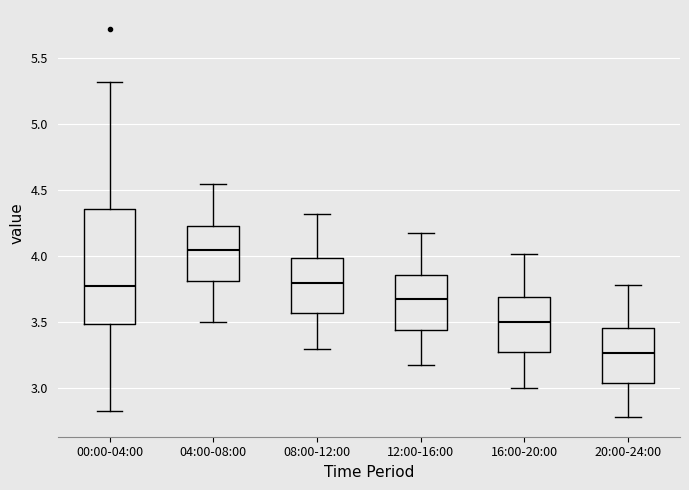

Reading left to right, read every box against the y-axis: the position of its median line, the range the box covers, and the ends of its whiskers. The values are not printed on the chart, so give them approximately, as read against the axis.

00:00-04:00: median 3.80, box 3.50 to 4.35, whiskers 2.85 to 5.30
04:00-08:00: median 4.05, box 3.80 to 4.25, whiskers 3.50 to 4.55
08:00-12:00: median 3.80, box 3.55 to 4.00, whiskers 3.30 to 4.30
12:00-16:00: median 3.70, box 3.45 to 3.85, whiskers 3.20 to 4.20
16:00-20:00: median 3.50, box 3.25 to 3.70, whiskers 3.00 to 4.00
20:00-24:00: median 3.25, box 3.05 to 3.45, whiskers 2.80 to 3.80